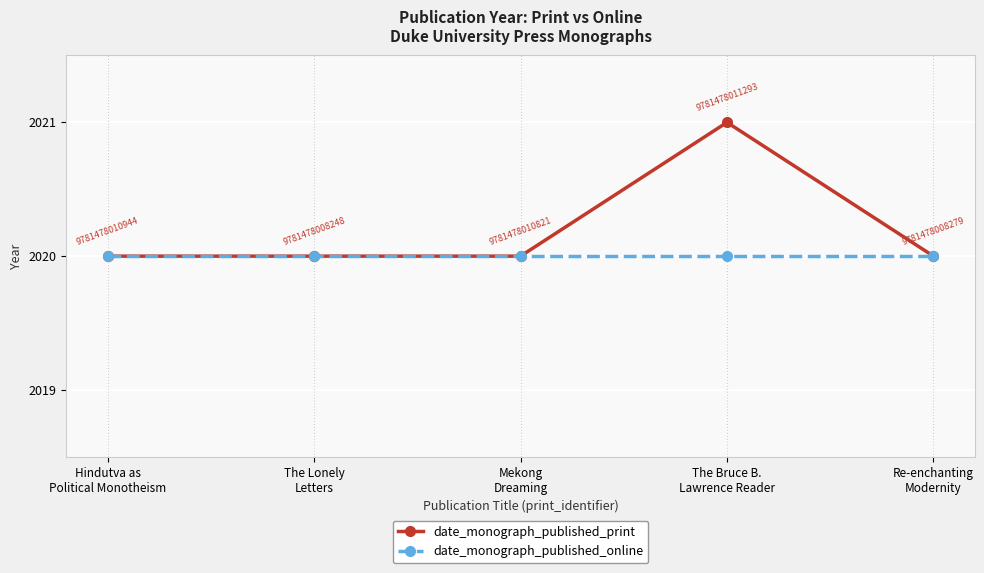

What is the total value across all series at The Lonely
Letters?

4040